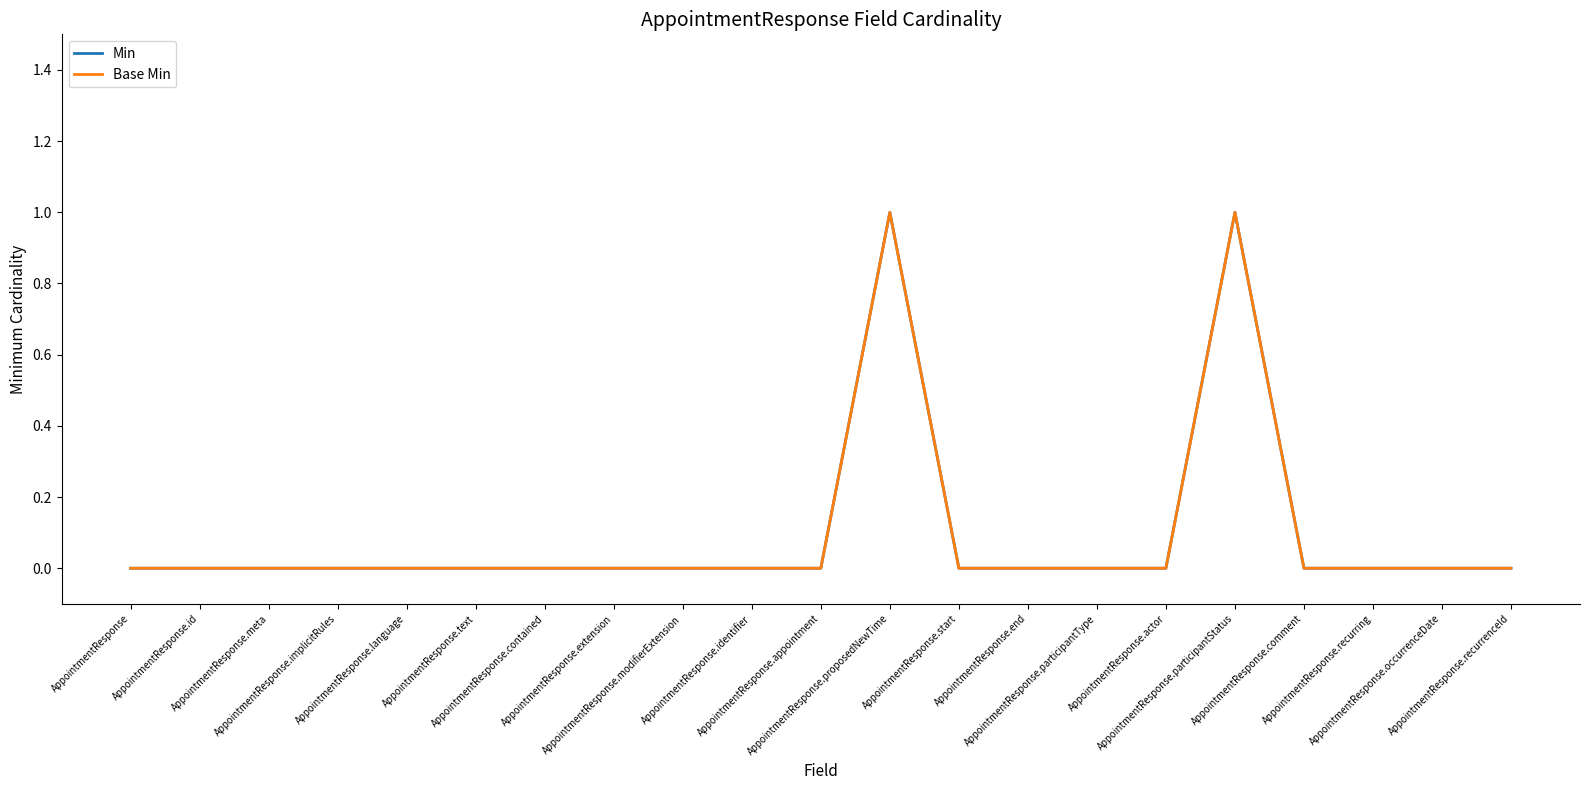

What is the sum of all Min values?

2